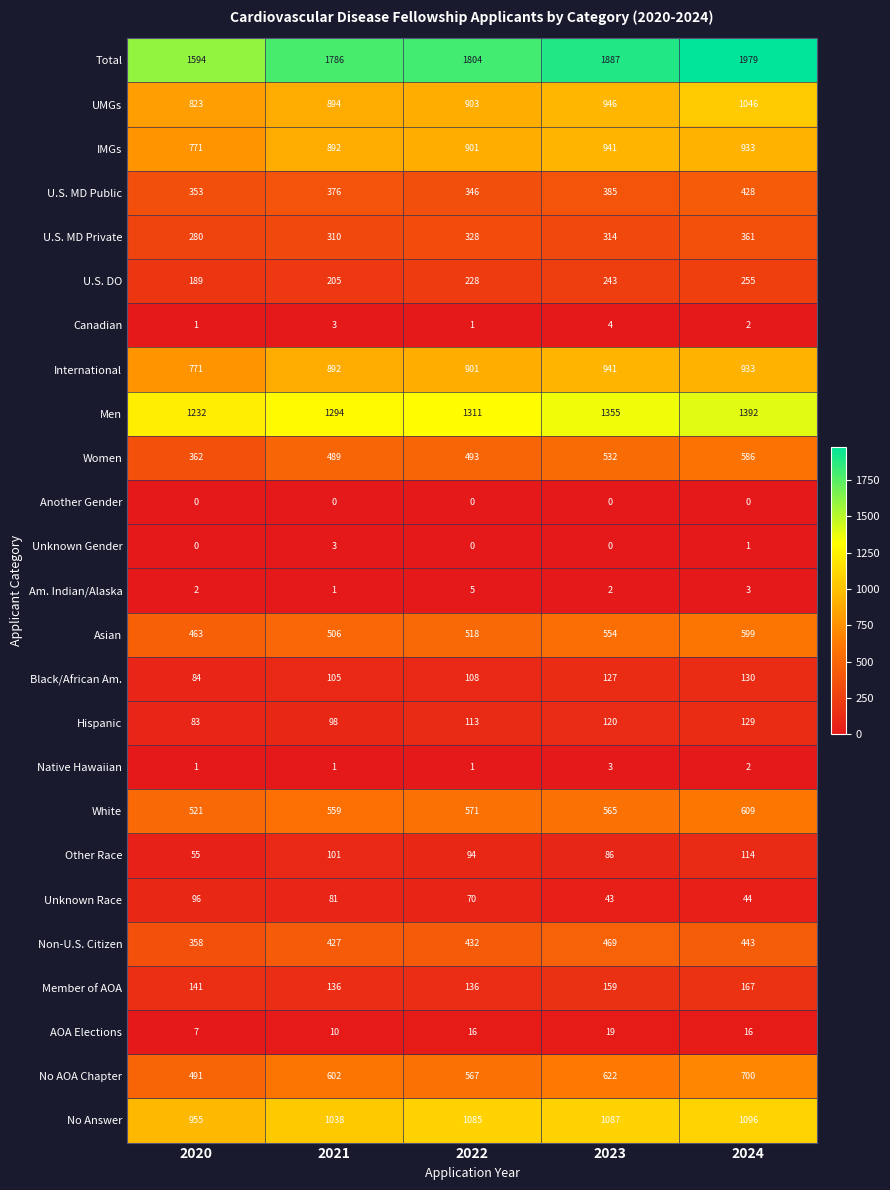

What is the minimum value for Member of AOA?

136